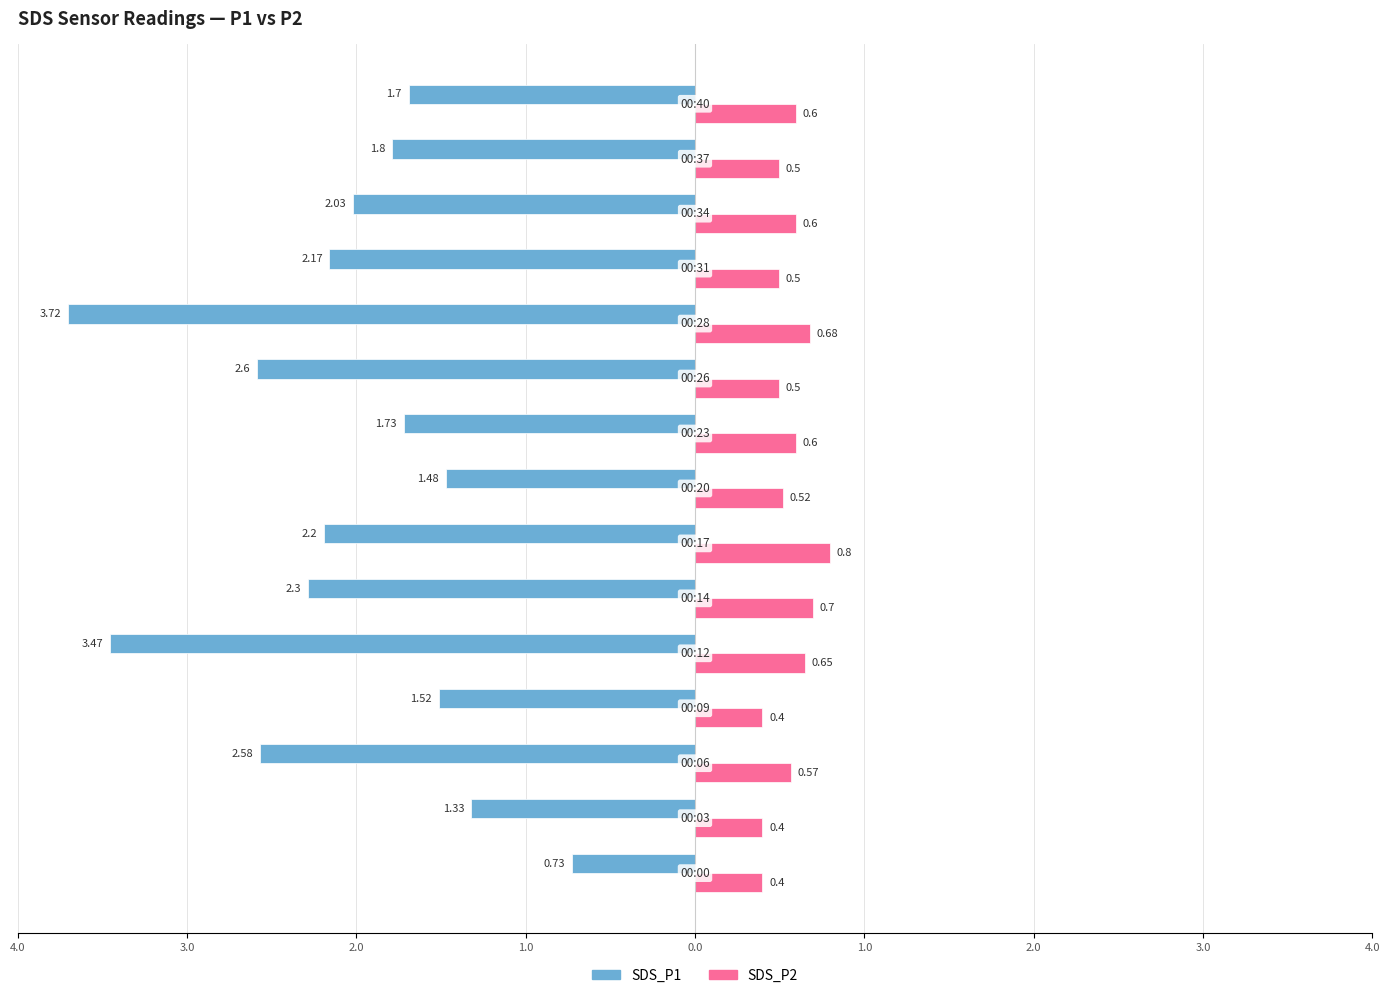

What are all the series names shown in the legend?

SDS_P1, SDS_P2